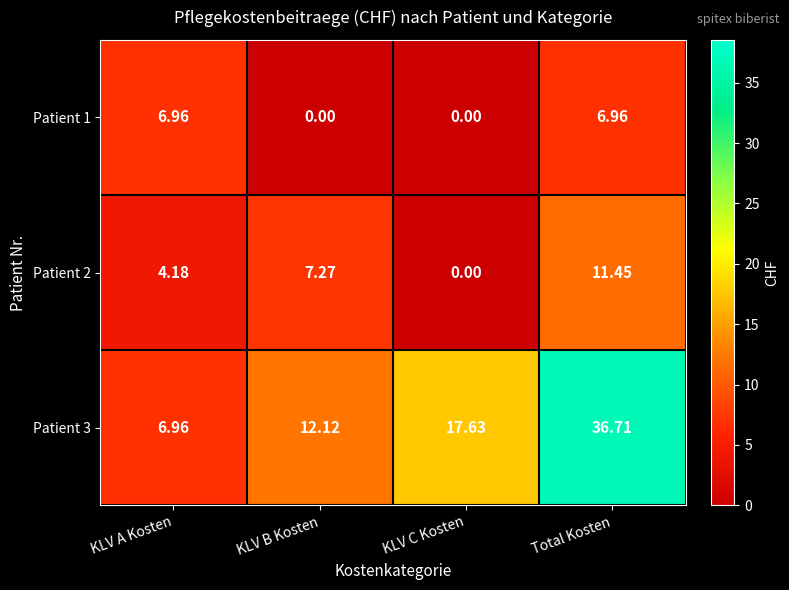

Which label corresponds to the largest value in the chart?

Total Kosten